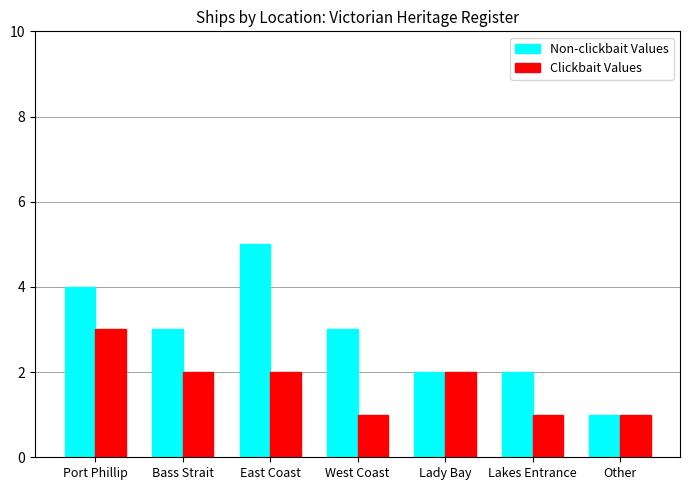

Is the value of Non-clickbait Values at East Coast greater than the value of Clickbait Values at Other?

Yes